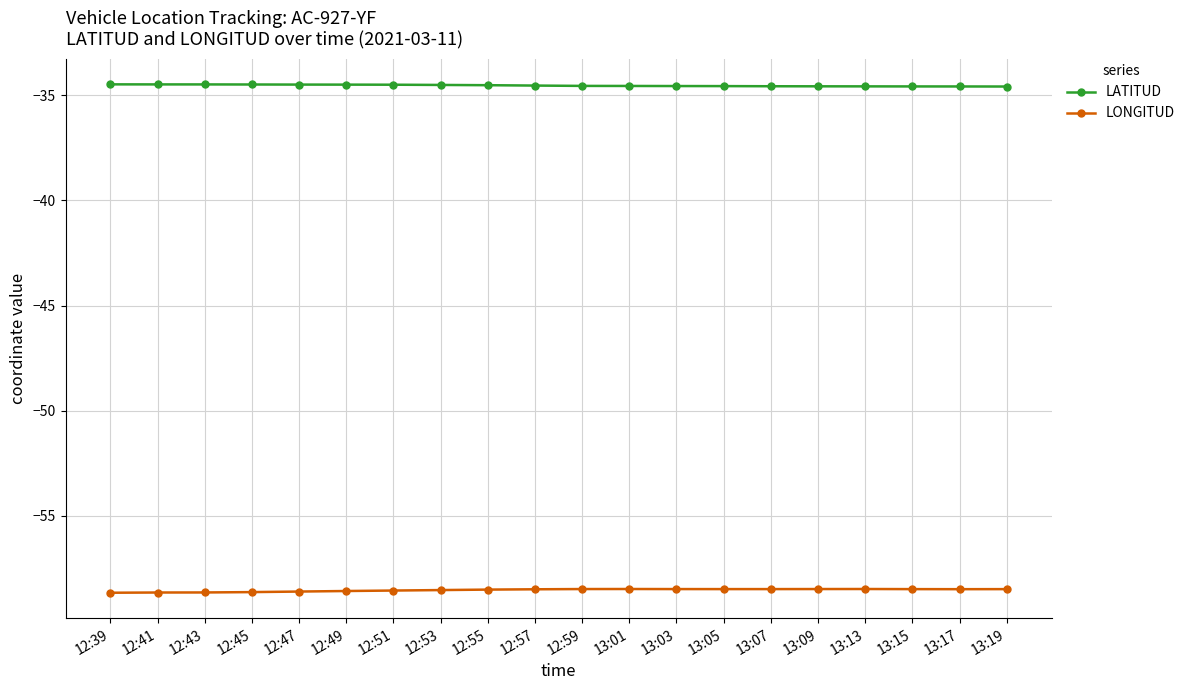

How many data points does each series have?

20